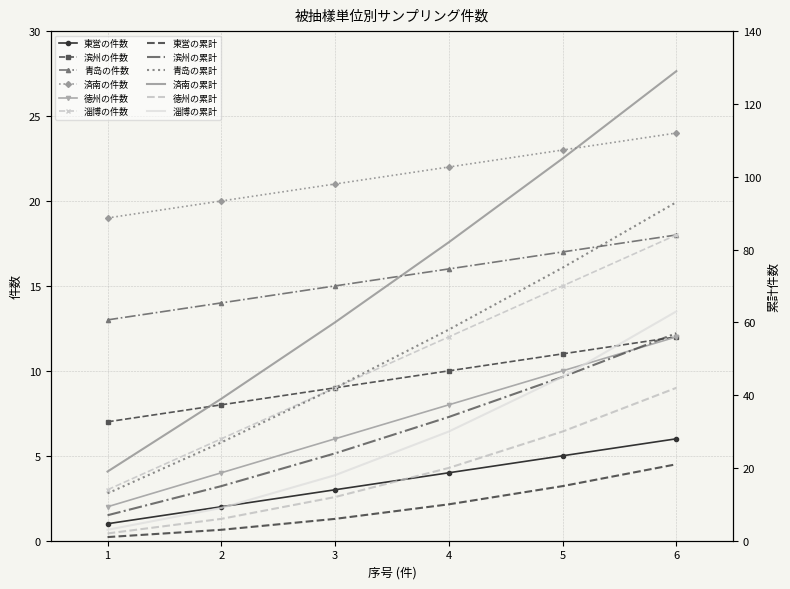

Between 5 and 1, which is larger?

5